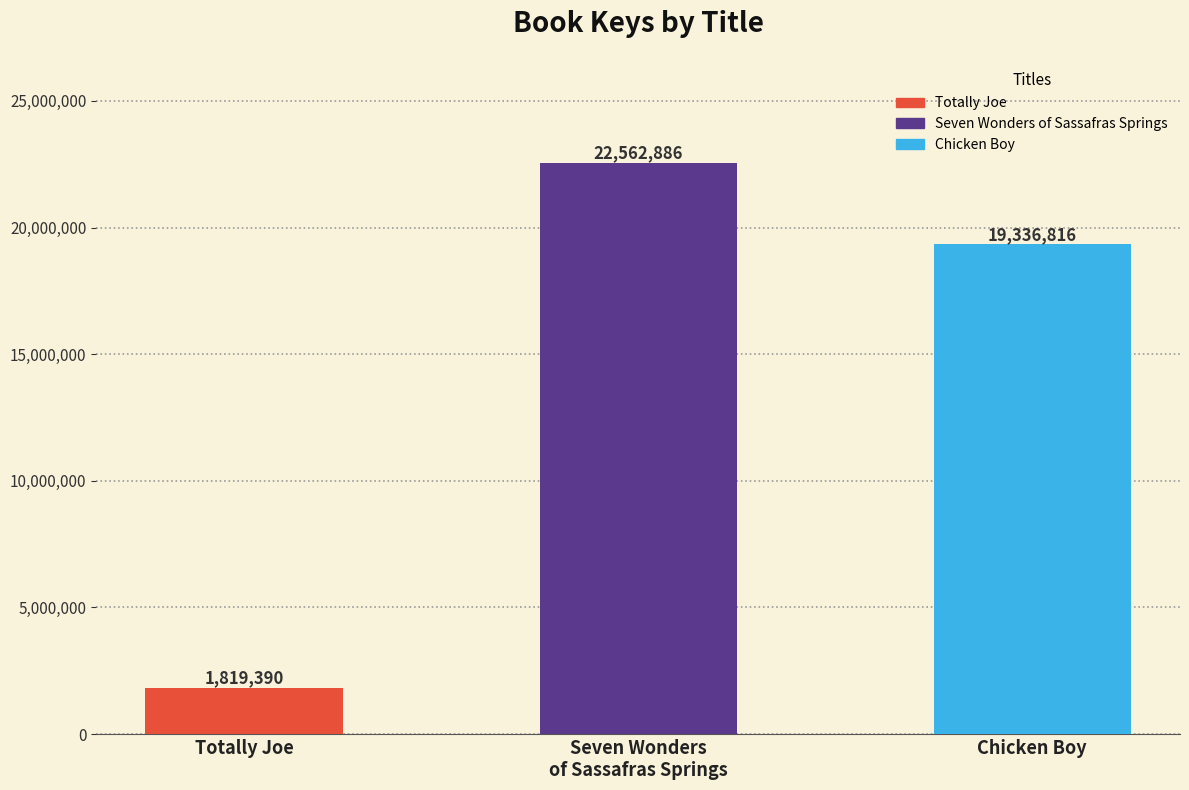

Which label corresponds to the smallest value in the chart?

Totally Joe